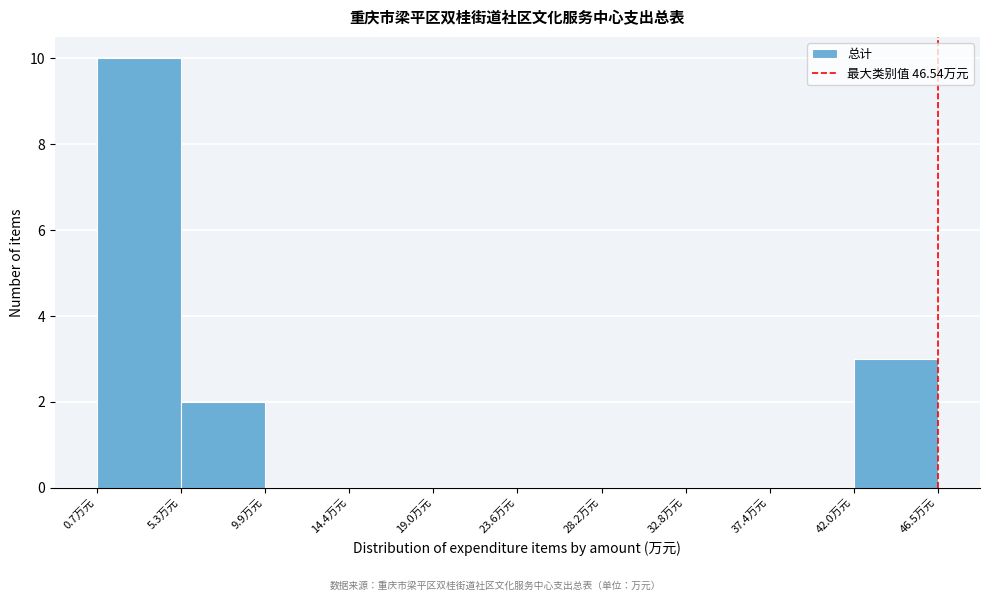

How tall is the bar that spans 42.0 to 46.5 on the x-axis? Neither the bar edges nor the heights are printed on the chart, so give them approximately, as read against the axes.

3